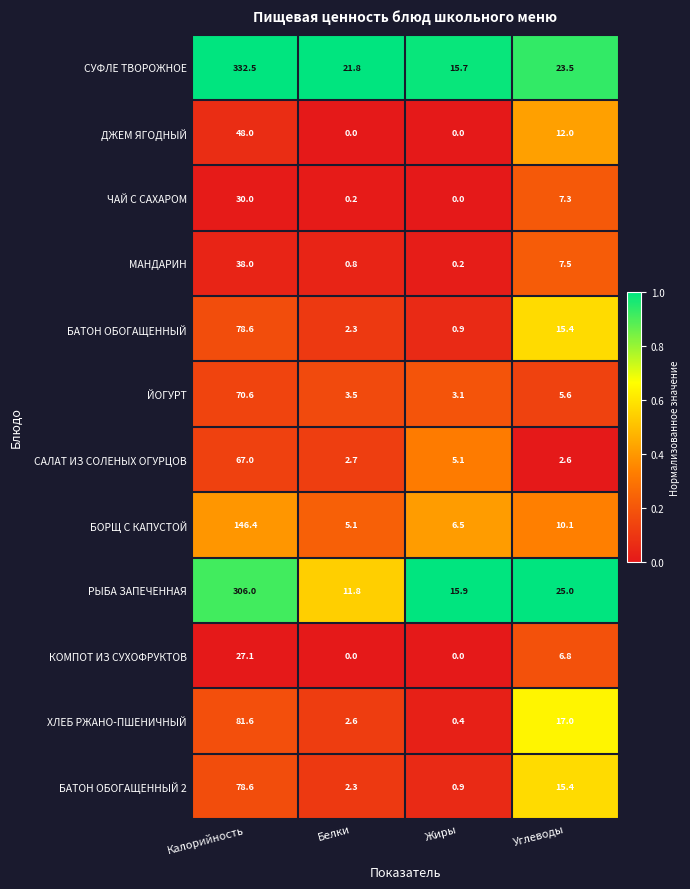

Which series has the largest total across all categories?

СУФЛЕ ТВОРОЖНОЕ